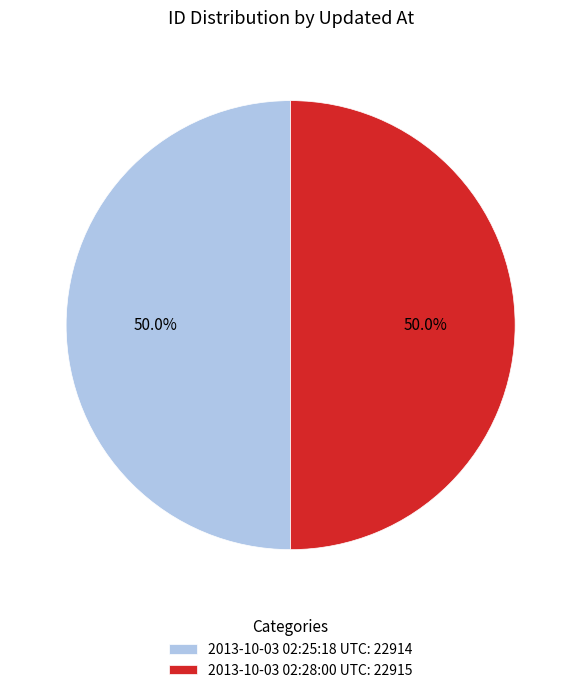

To the nearest percent, what is the average slice percentage?

50%